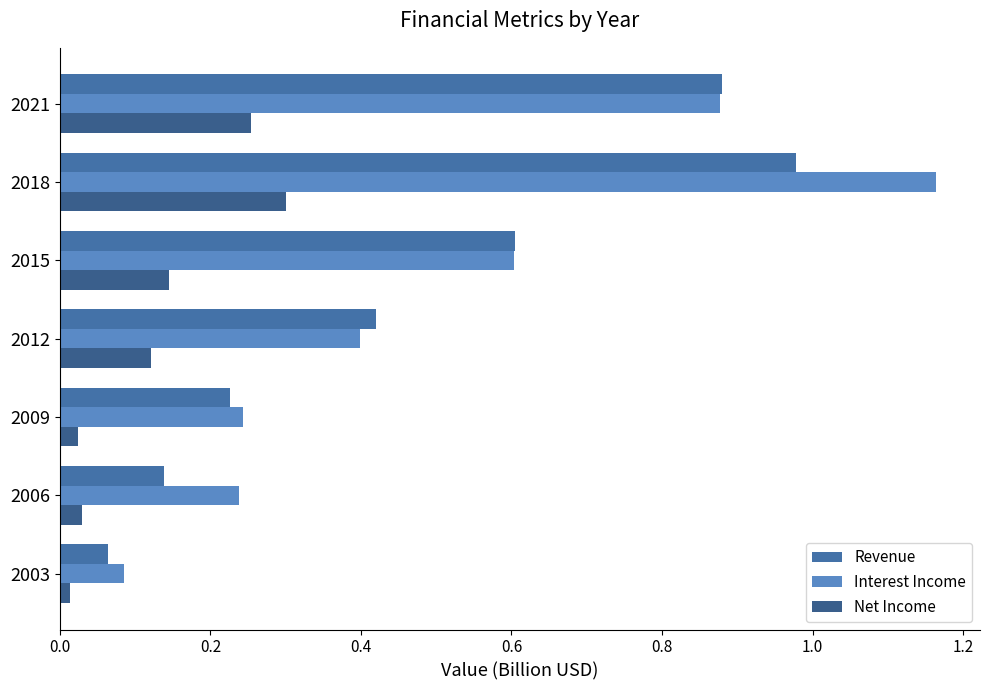

At which category is the sum across all series the highest?

2018